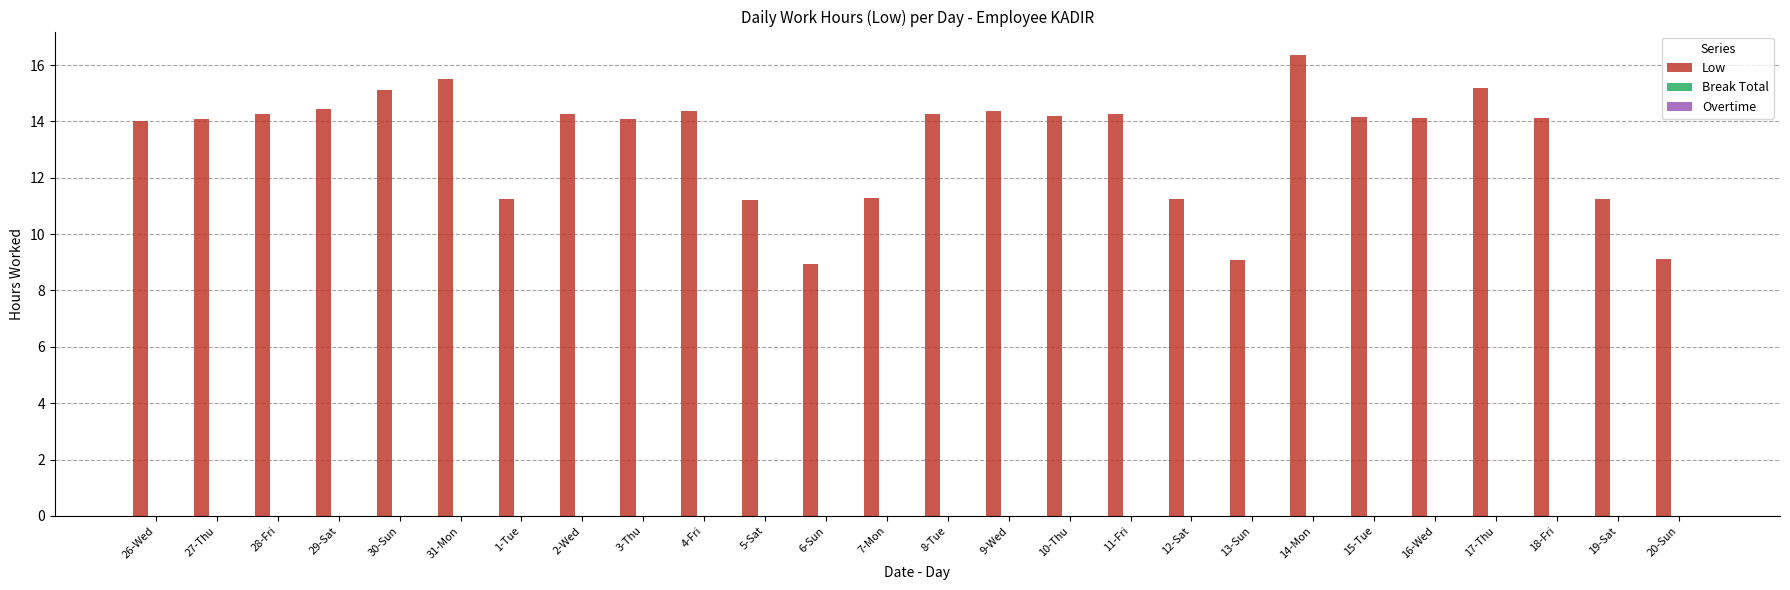

Is it true that the value at 19-Sat is 11.3?

True